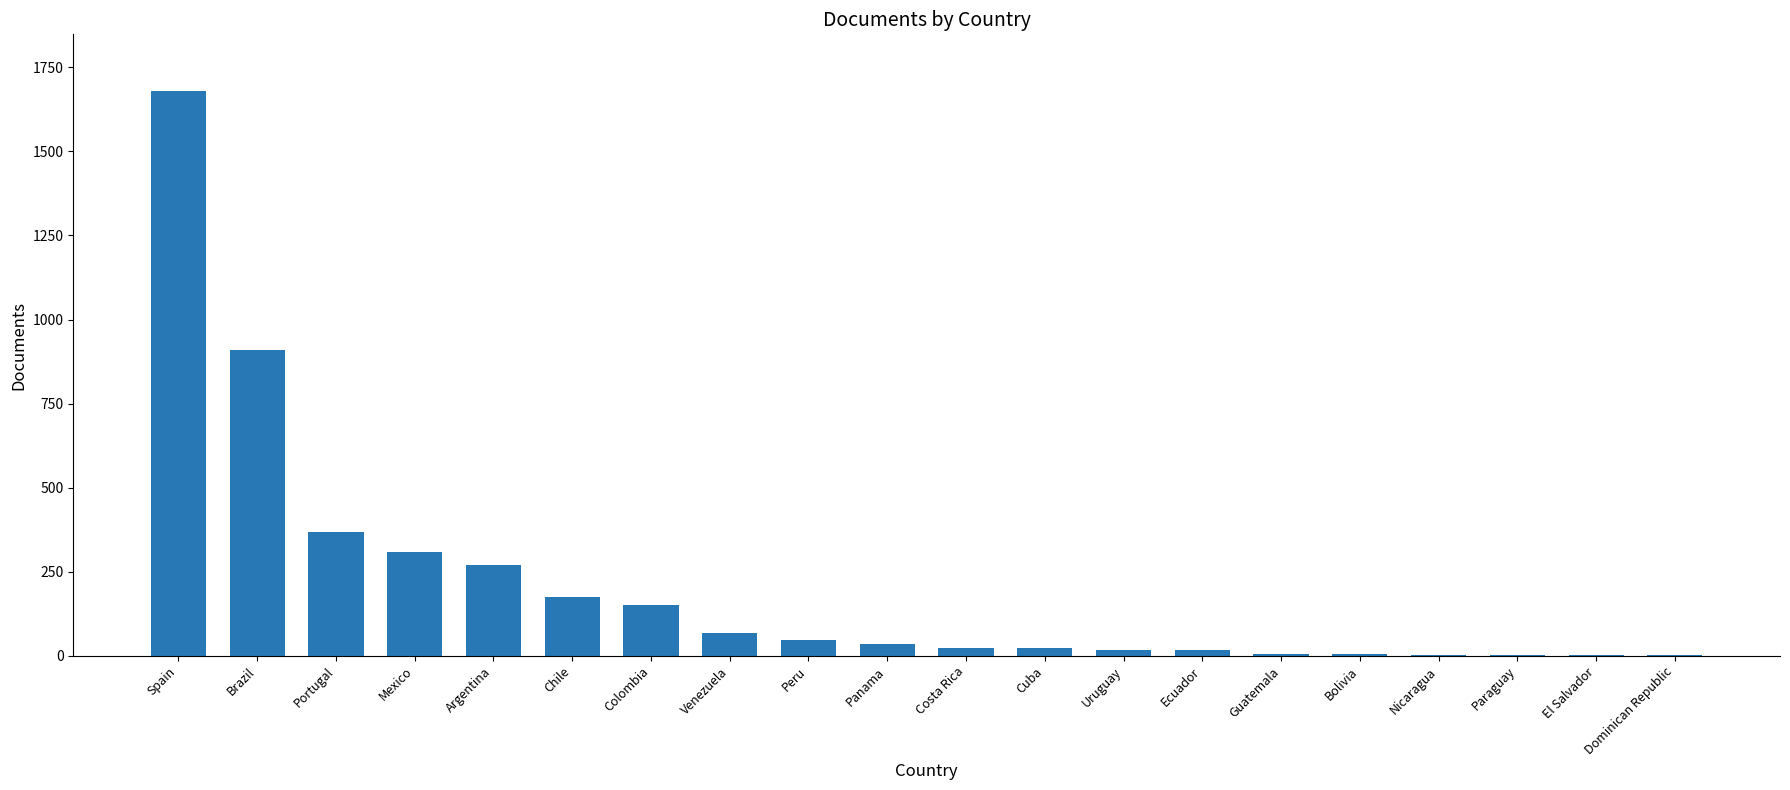

Which has a higher value, Brazil or Portugal?

Brazil